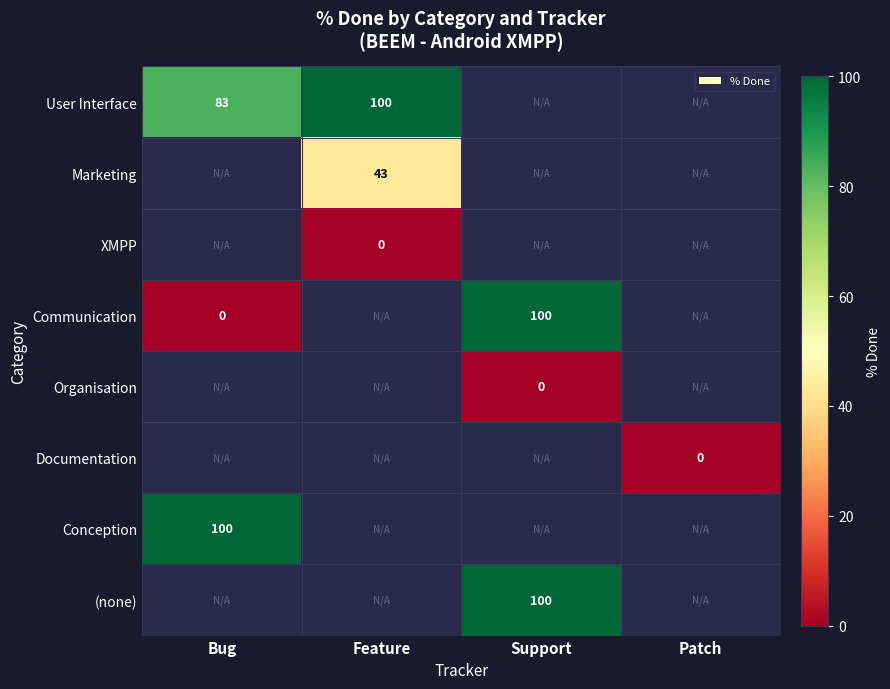

At which label does Conception reach its minimum?

Bug